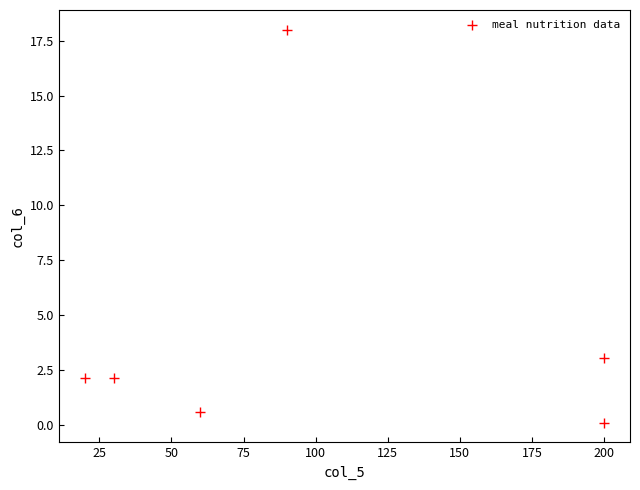

What Y value in the scatter plot is closest to 9?

3.1